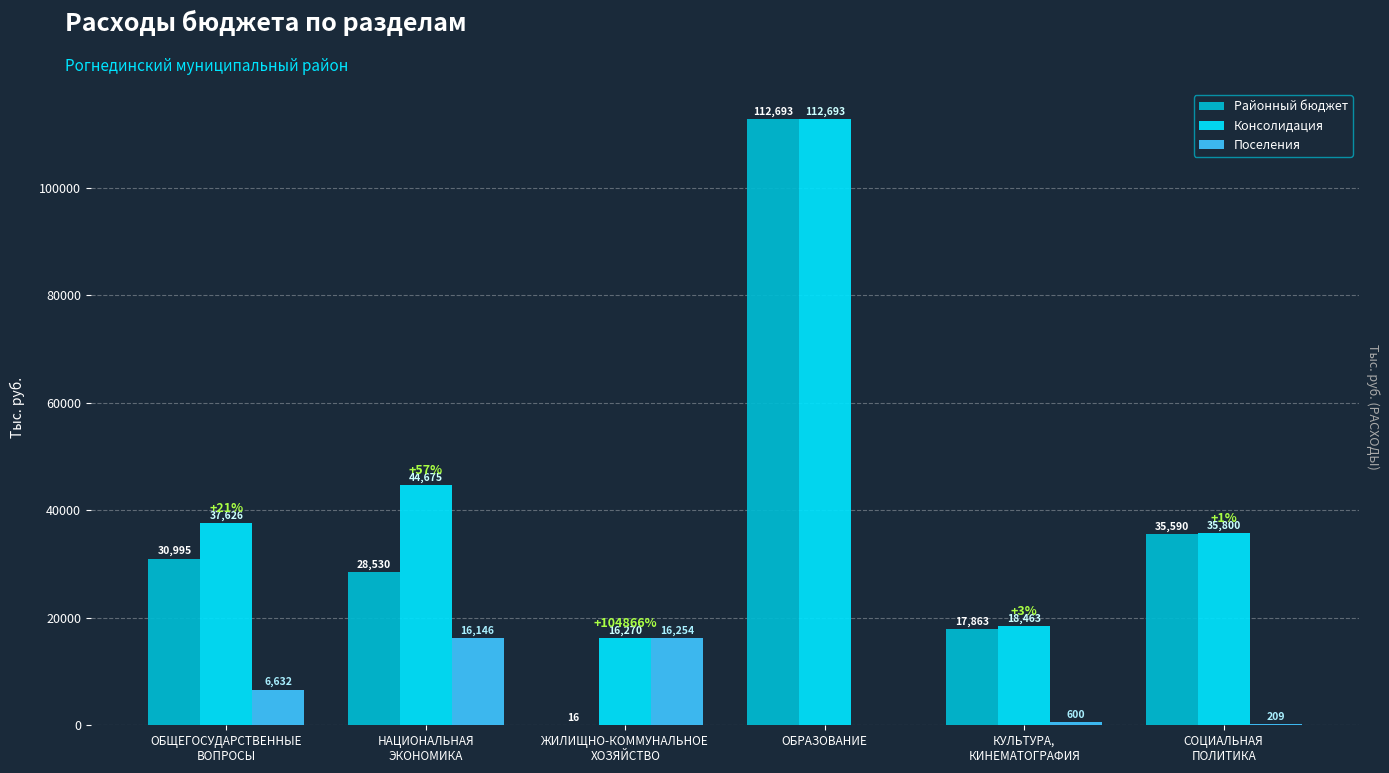

Where is Консолидация nearest to the value 64481?

НАЦИОНАЛЬНАЯ
ЭКОНОМИКА